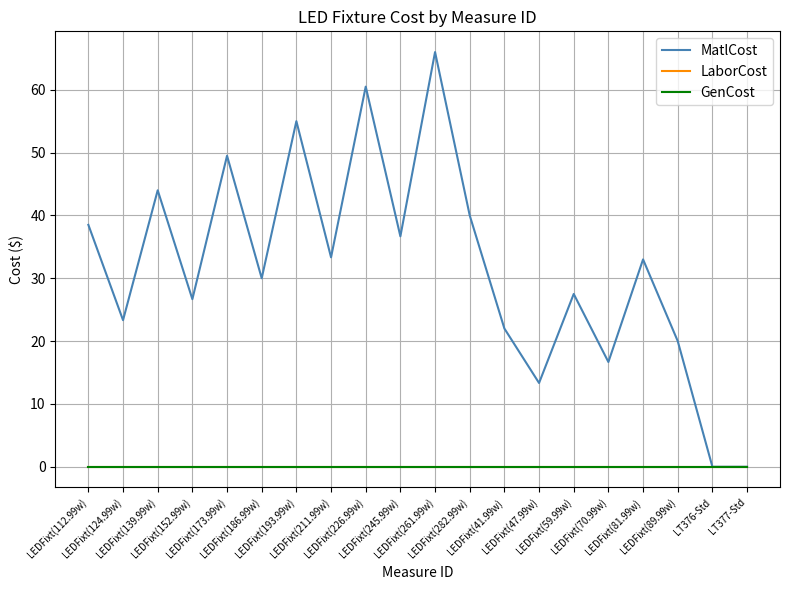

What is the spread (max minus min) of values at LEDFixt(81.99w)?

33.0